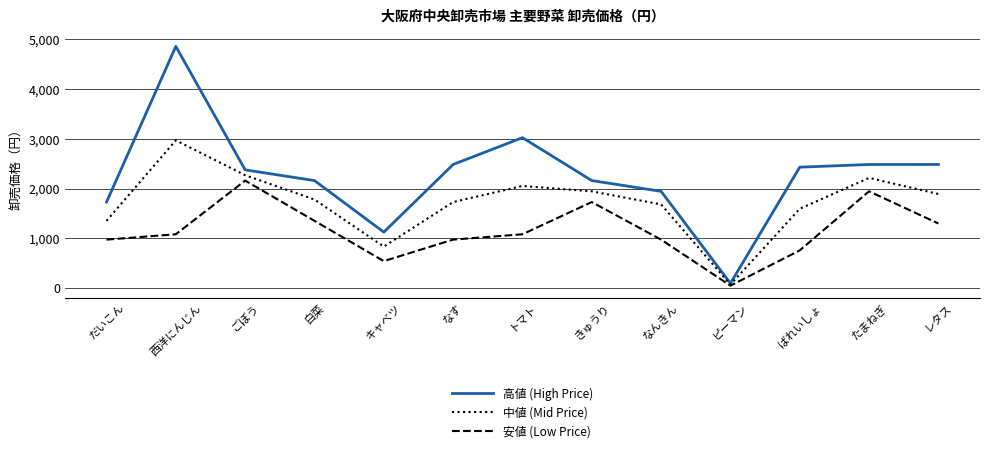

Reading left to right, list all the values displayed in this chart.

高値 (High Price): 1728	4860	2376	2160	1123	2484	3024	2160	1944	92	2430	2484	2484
中値 (Mid Price): 1350	2970	2268	1779	832	1728	2052	1944	1680	67	1593	2214	1890
安値 (Low Price): 972	1080	2160	1350	540	972	1080	1728	972	46	756	1944	1296